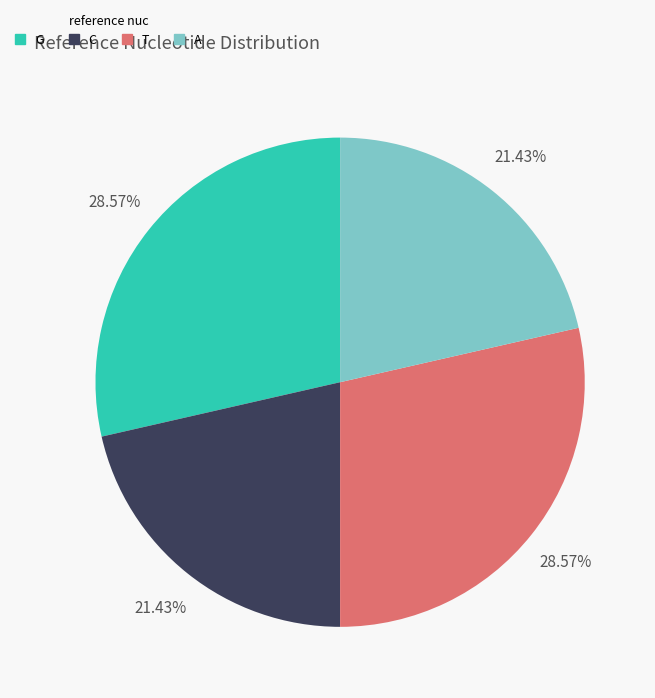

Does any single category account for the majority?

No